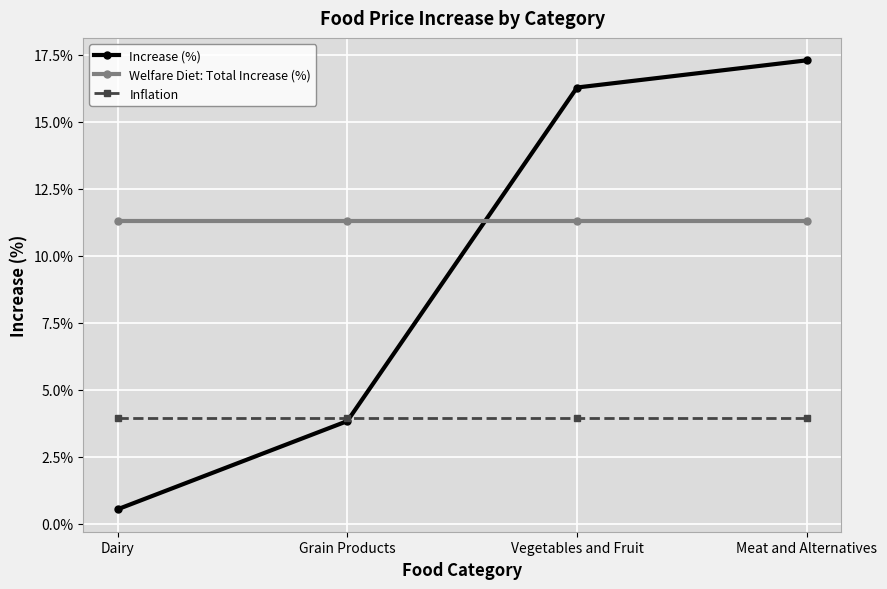

Which series has the largest range (max minus min)?

Increase (%)